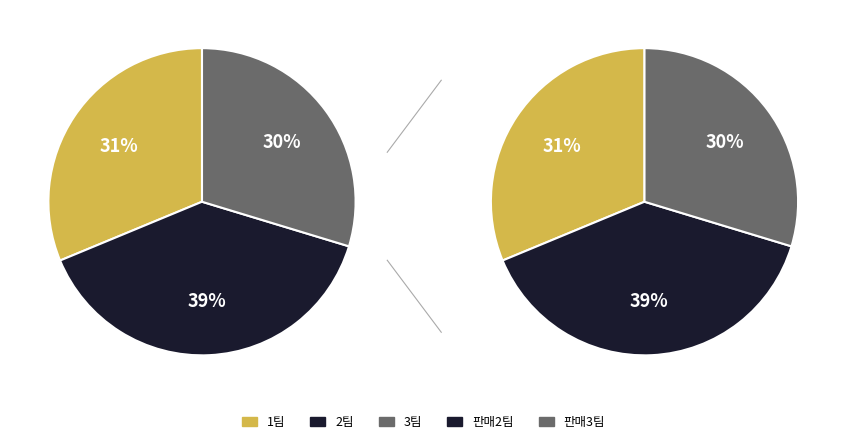

How many segments does this pie chart have?

3